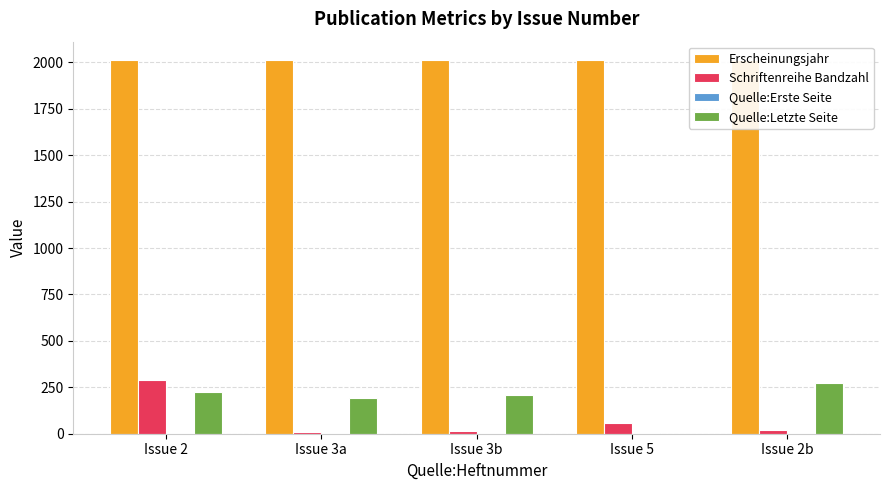

Which series has the largest total across all categories?

Erscheinungsjahr